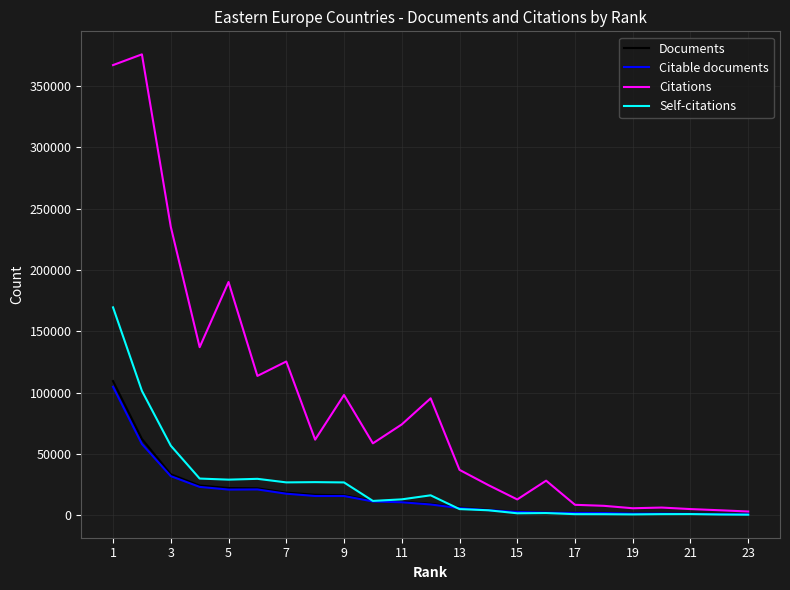

What is the maximum value for Citable documents?

104737